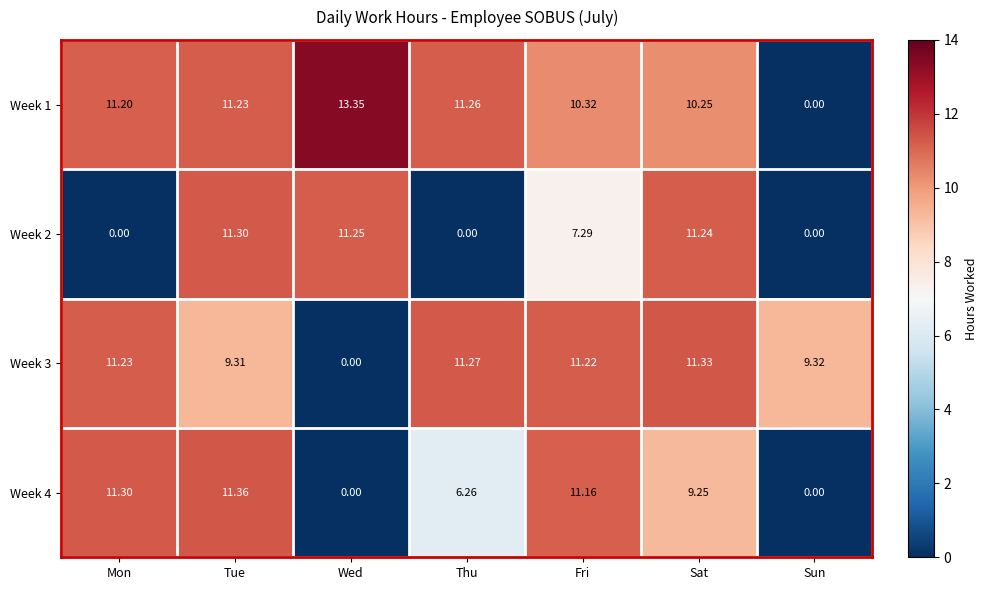

List the series in order of their peak value, highest first.

Week 1, Week 4, Week 3, Week 2